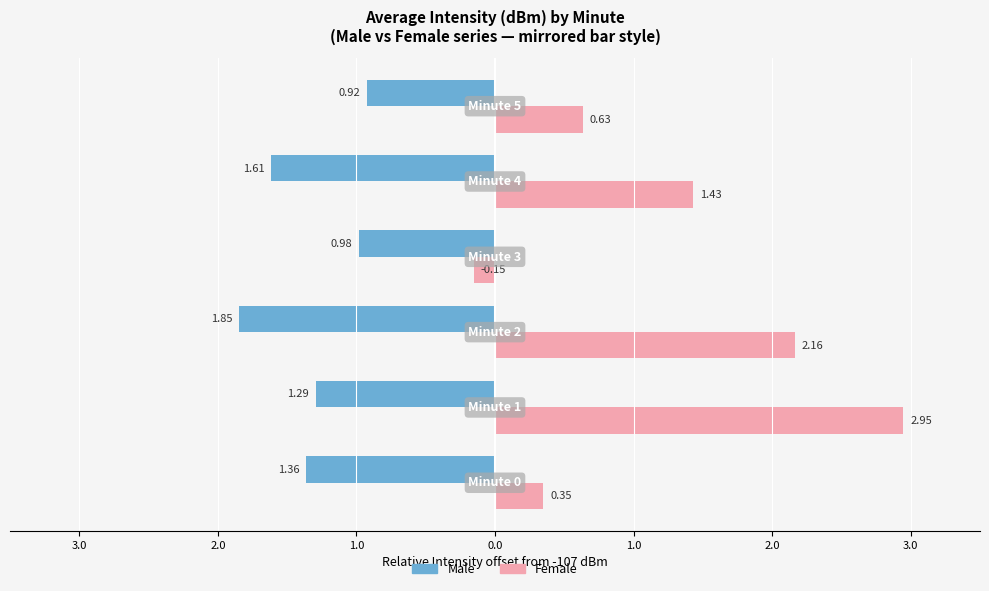

What is the sum of all Male values?

-8.0